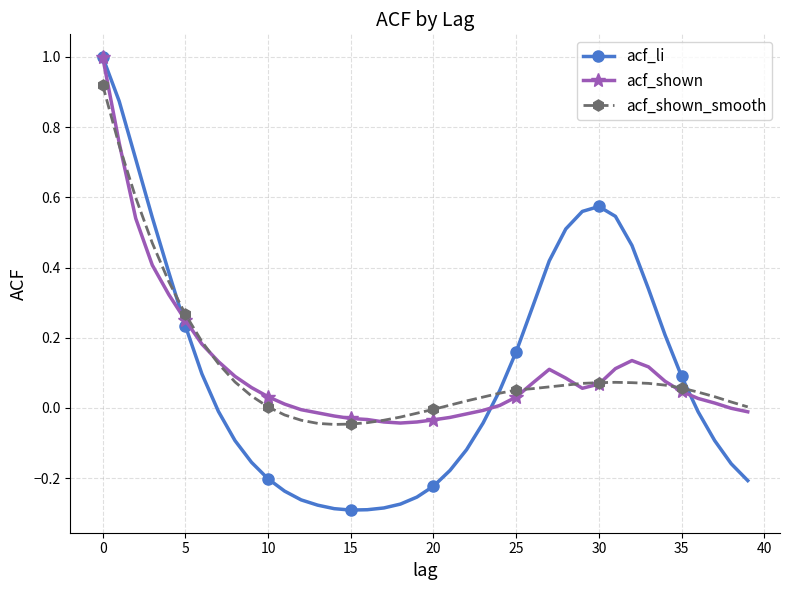

Count the number of categories in the chart.

40